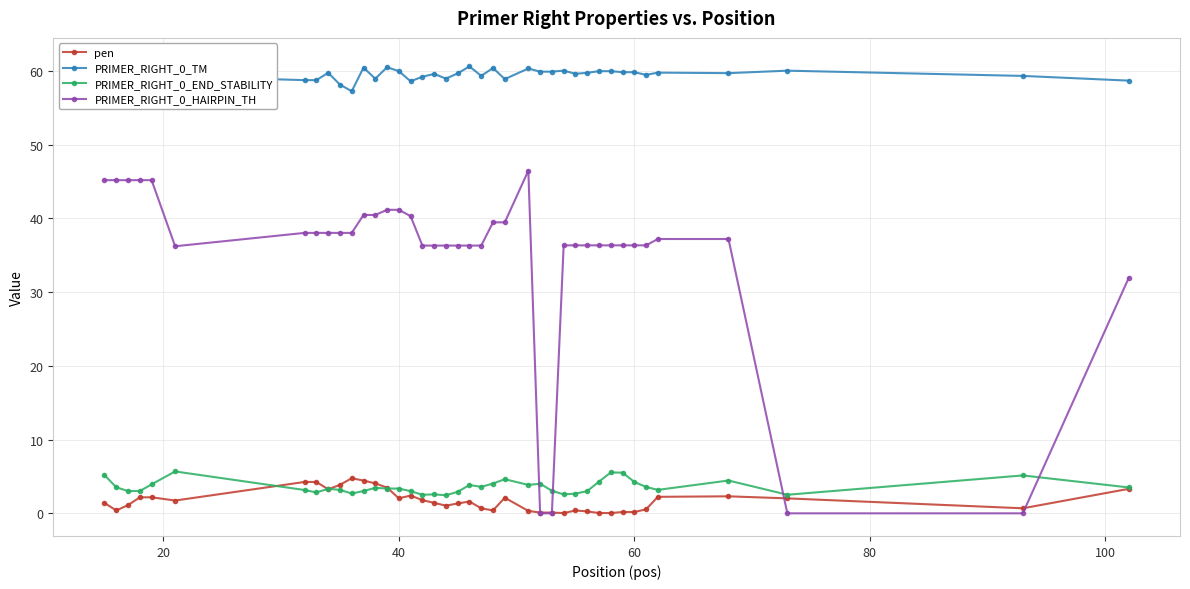

True or false: PRIMER_RIGHT_0_TM has more than 2 interior local peaks.

True